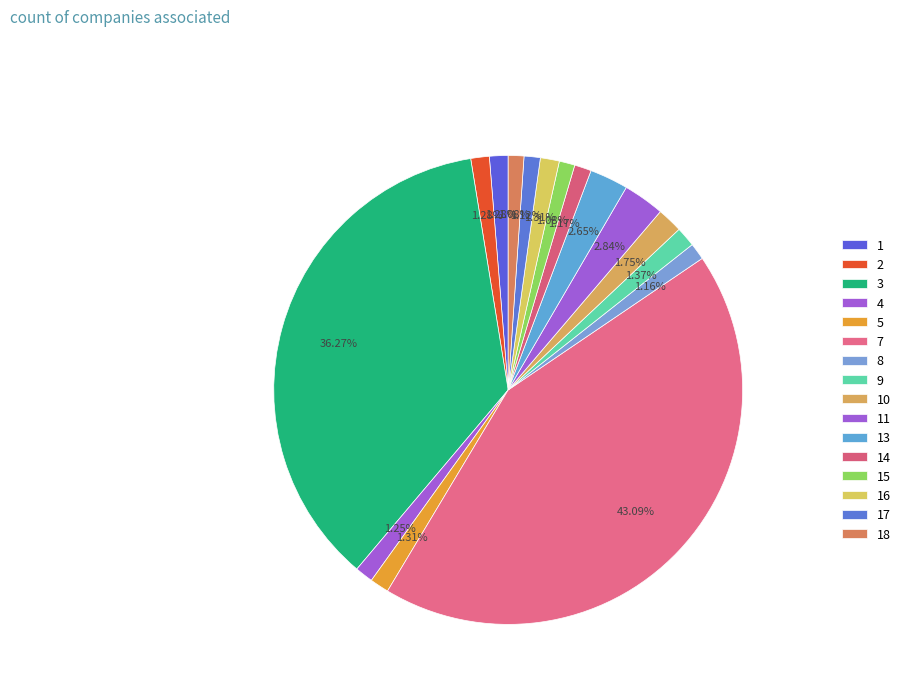

How many slices are in this pie chart?

16